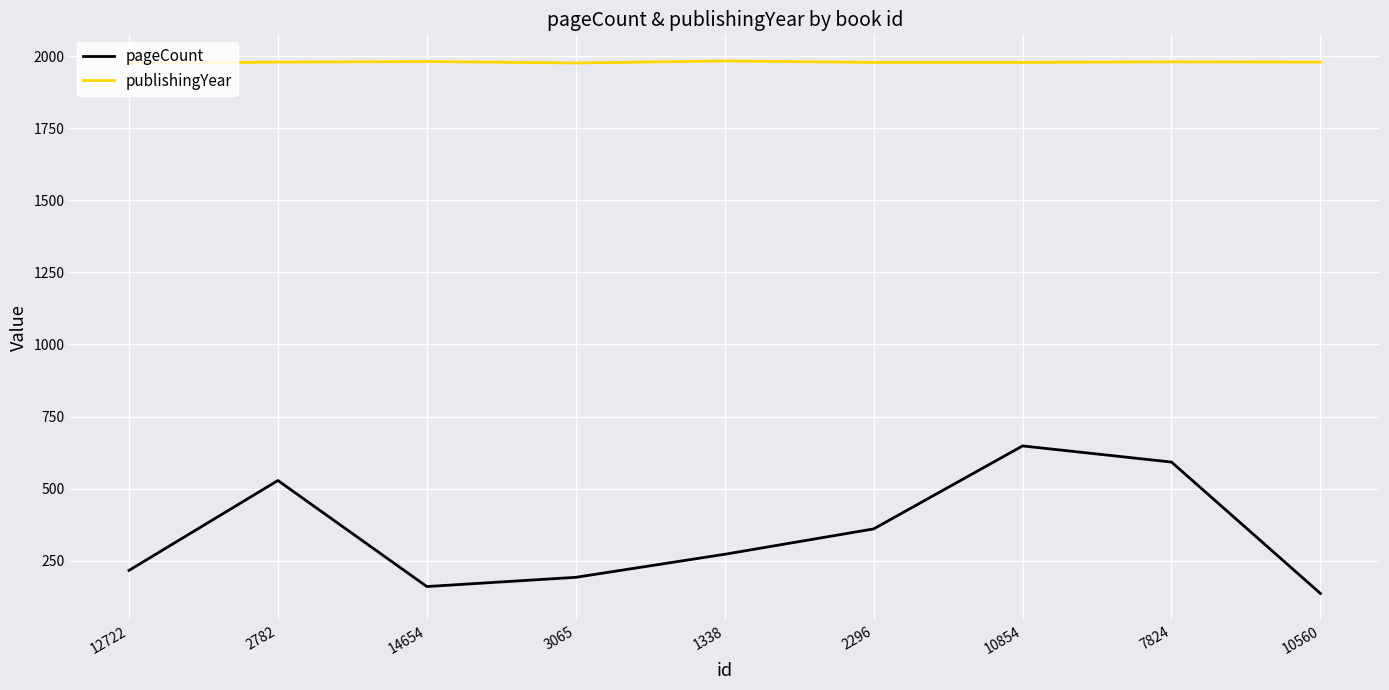

What is the difference between the pageCount values at 12722 and 2296?

144